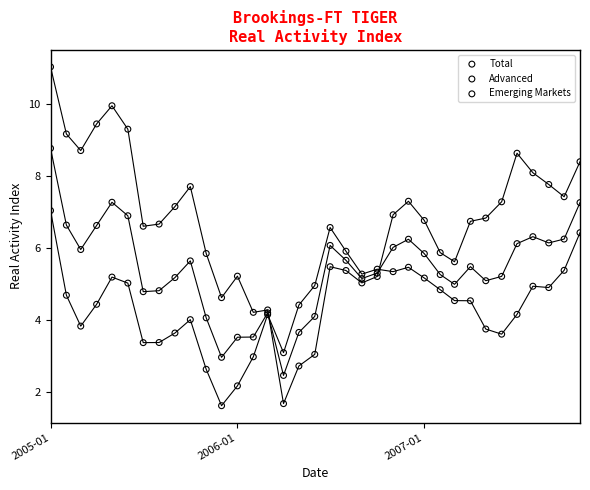

Which series has the widest spread of Y values?

Emerging Markets